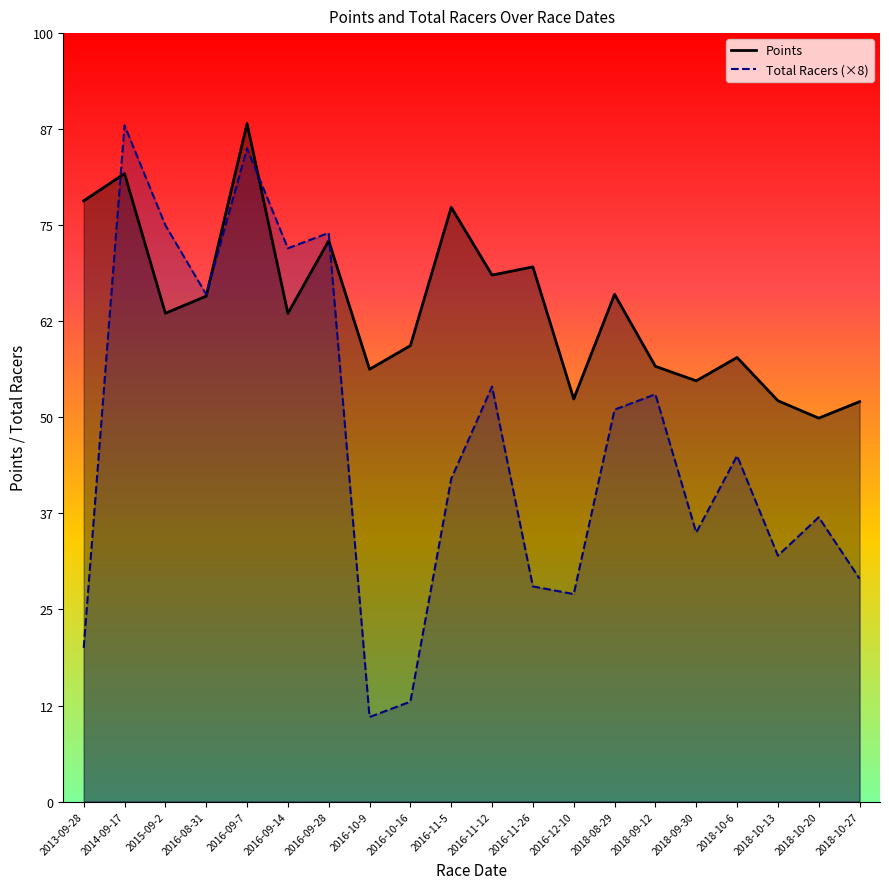

How many interior local peaks does the Points series have?

7